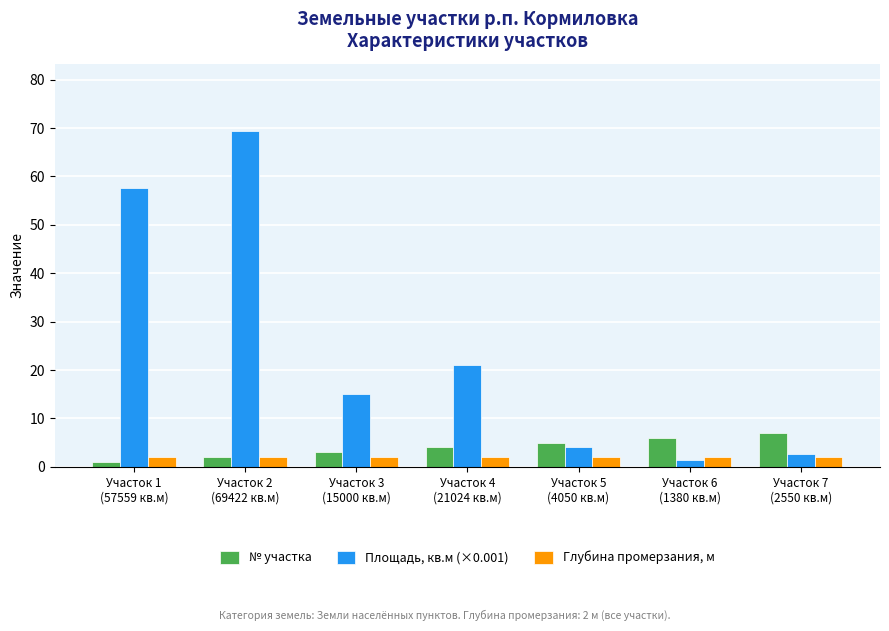

What is the difference between the second highest and second lowest values in the Площадь, кв.м (×0.001) series?

55.0